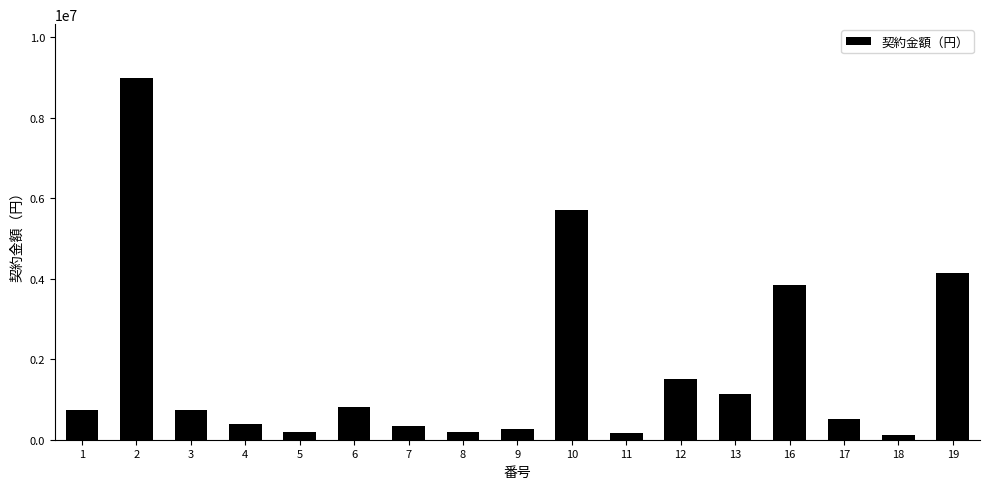

How many bars are there in total?

17